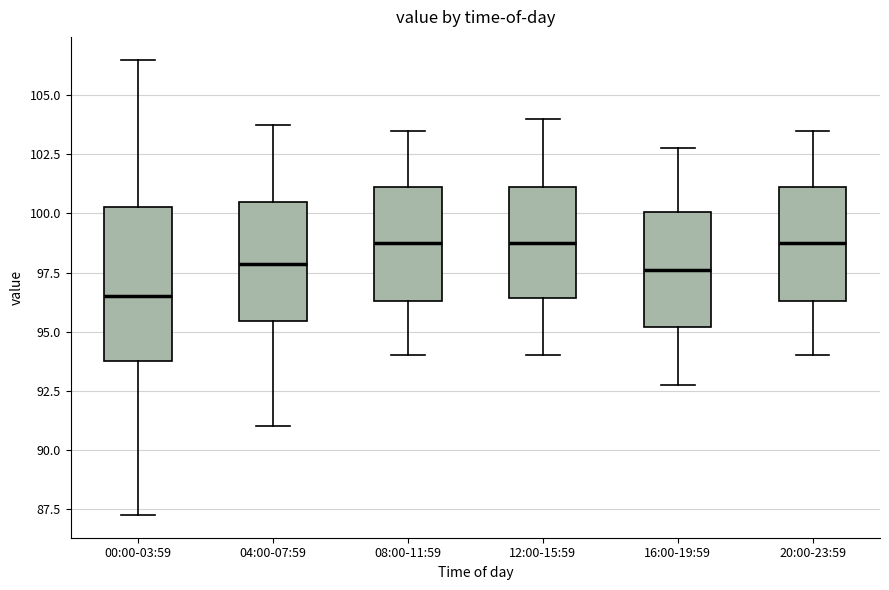

Reading left to right, transcribe this box plot: for each box, give where its median line is, the range the box spans, and where its two whiskers end, as read against the y-axis. The values are not printed on the chart, so give them approximately, as read against the axis.

00:00-03:59: median 96.5, box 94.0 to 100.5, whiskers 87.5 to 106.5
04:00-07:59: median 98.0, box 95.5 to 100.5, whiskers 91.0 to 104.0
08:00-11:59: median 99.0, box 96.5 to 101.0, whiskers 94.0 to 103.5
12:00-15:59: median 99.0, box 96.5 to 101.0, whiskers 94.0 to 104.0
16:00-19:59: median 97.5, box 95.0 to 100.0, whiskers 93.0 to 103.0
20:00-23:59: median 99.0, box 96.5 to 101.0, whiskers 94.0 to 103.5